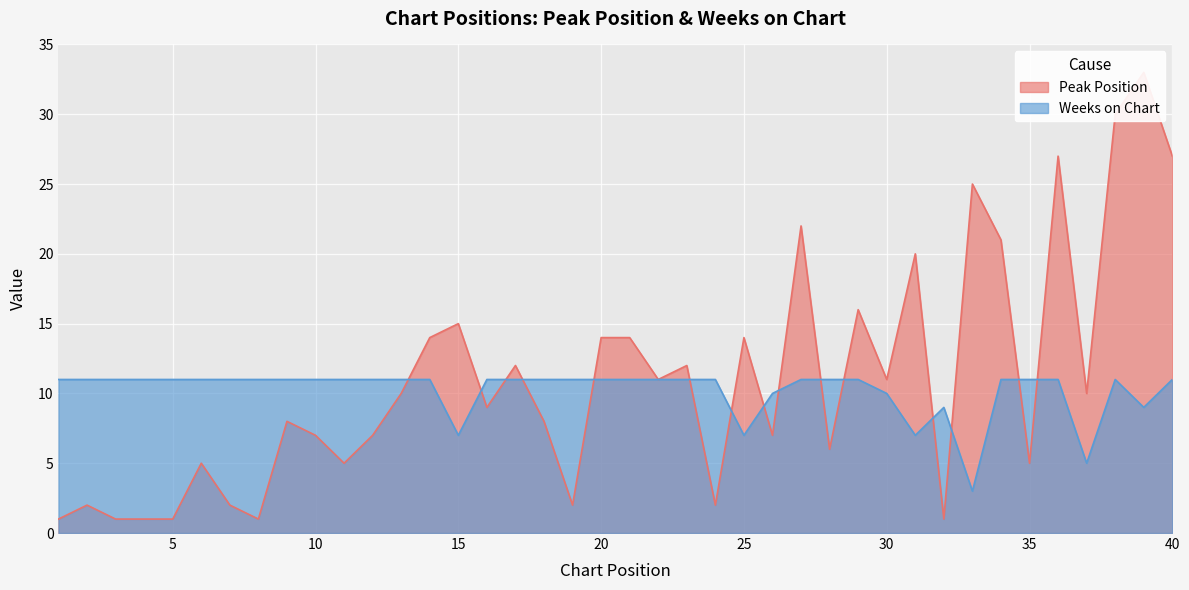

What is the average value of the Peak Position series?

11